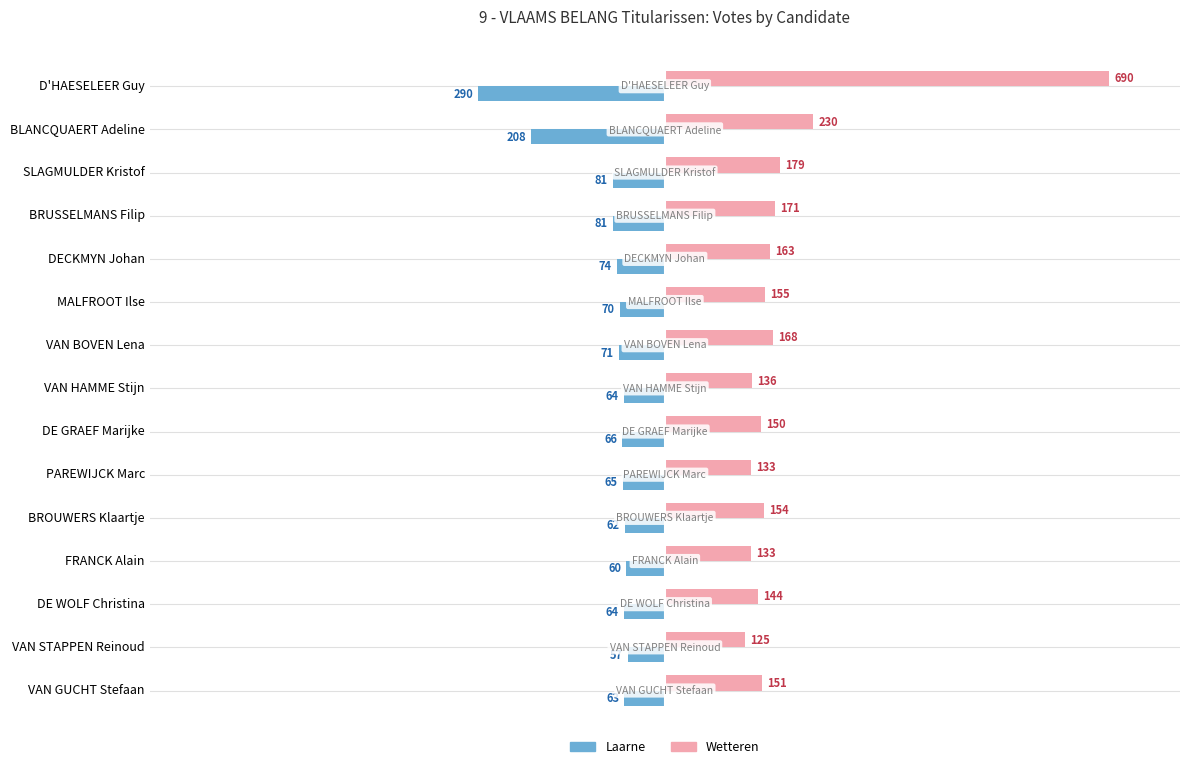

The value of Laarne at BROUWERS Klaartje is -62. True or false?

True